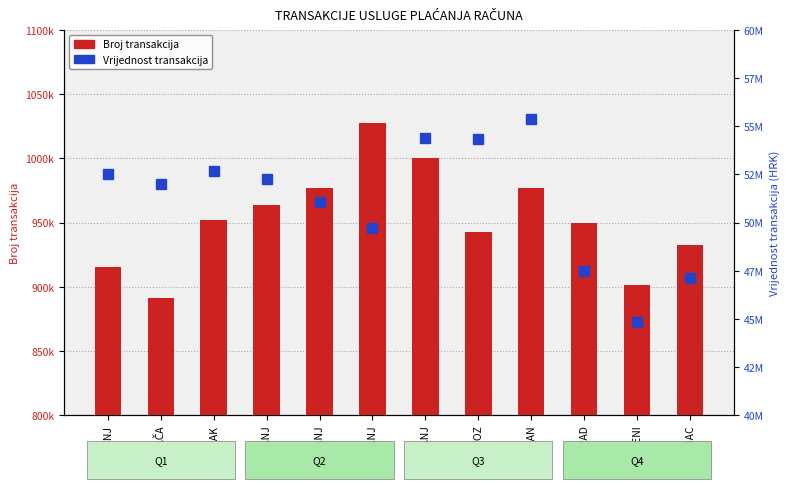

What is the difference between the maximum and minimum values in the Vrijednost transakcija series?

10522795